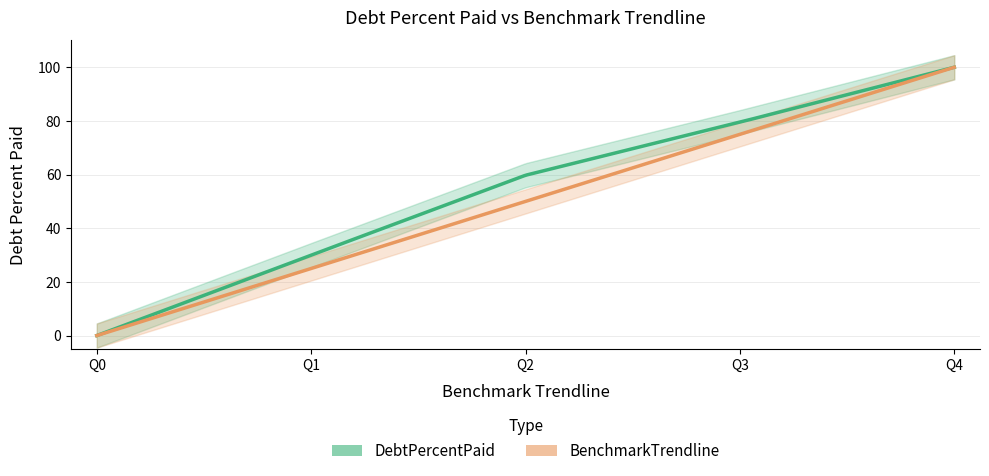

True or false: BenchmarkTrendline and DebtPercentPaid cross at least once.

False